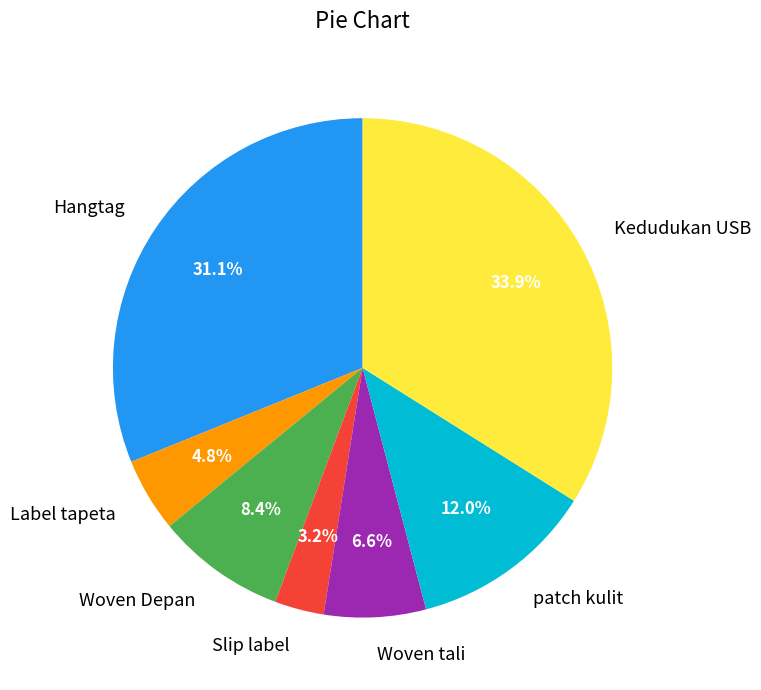

Which slice is the largest?

Kedudukan USB